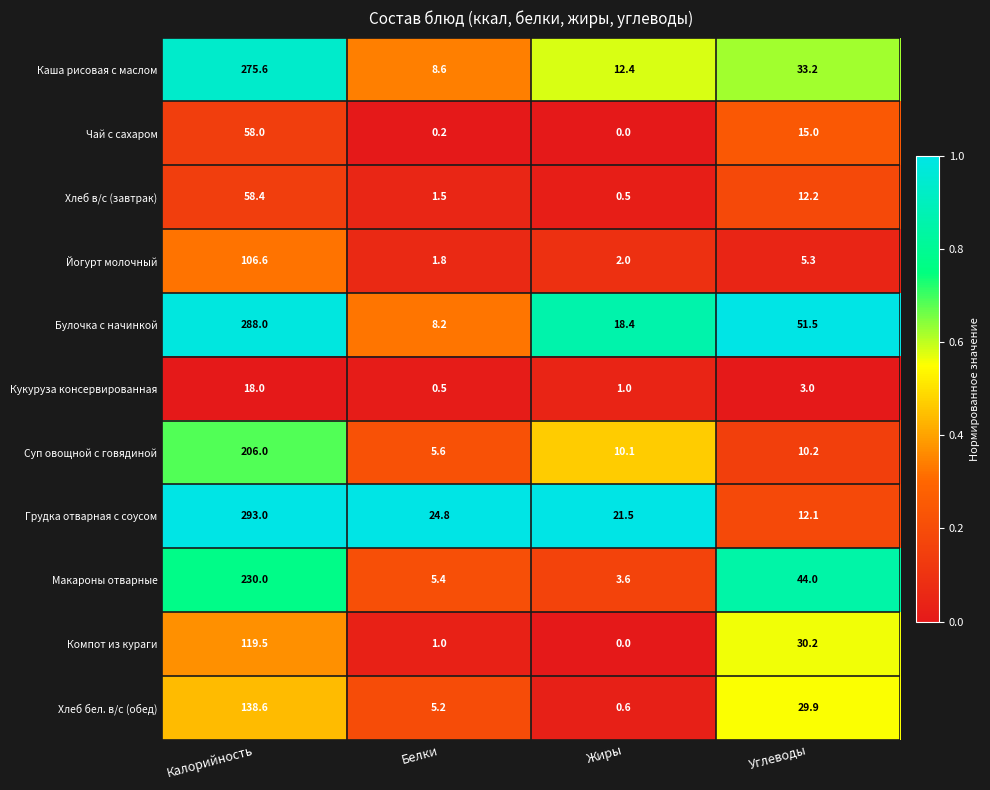

The Компот из кураги series shows 65.0 at Калорийность. True or false?

False